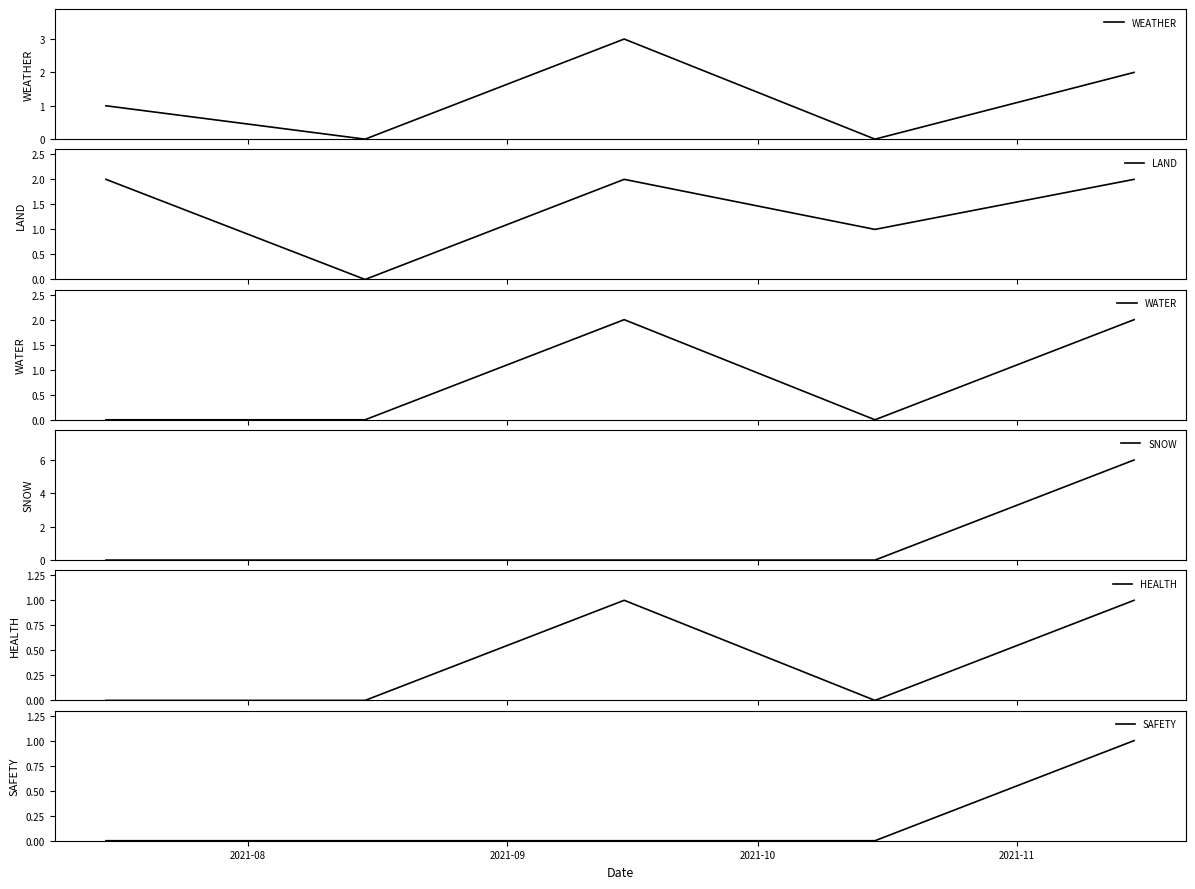

What is the highest value of the SNOW series?

6